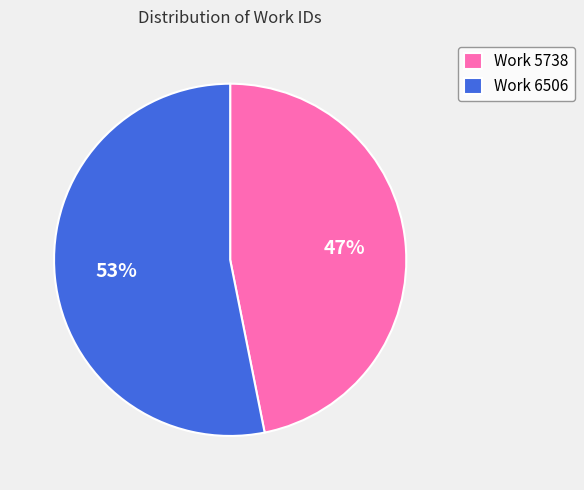

Is there a majority slice in this chart?

Yes